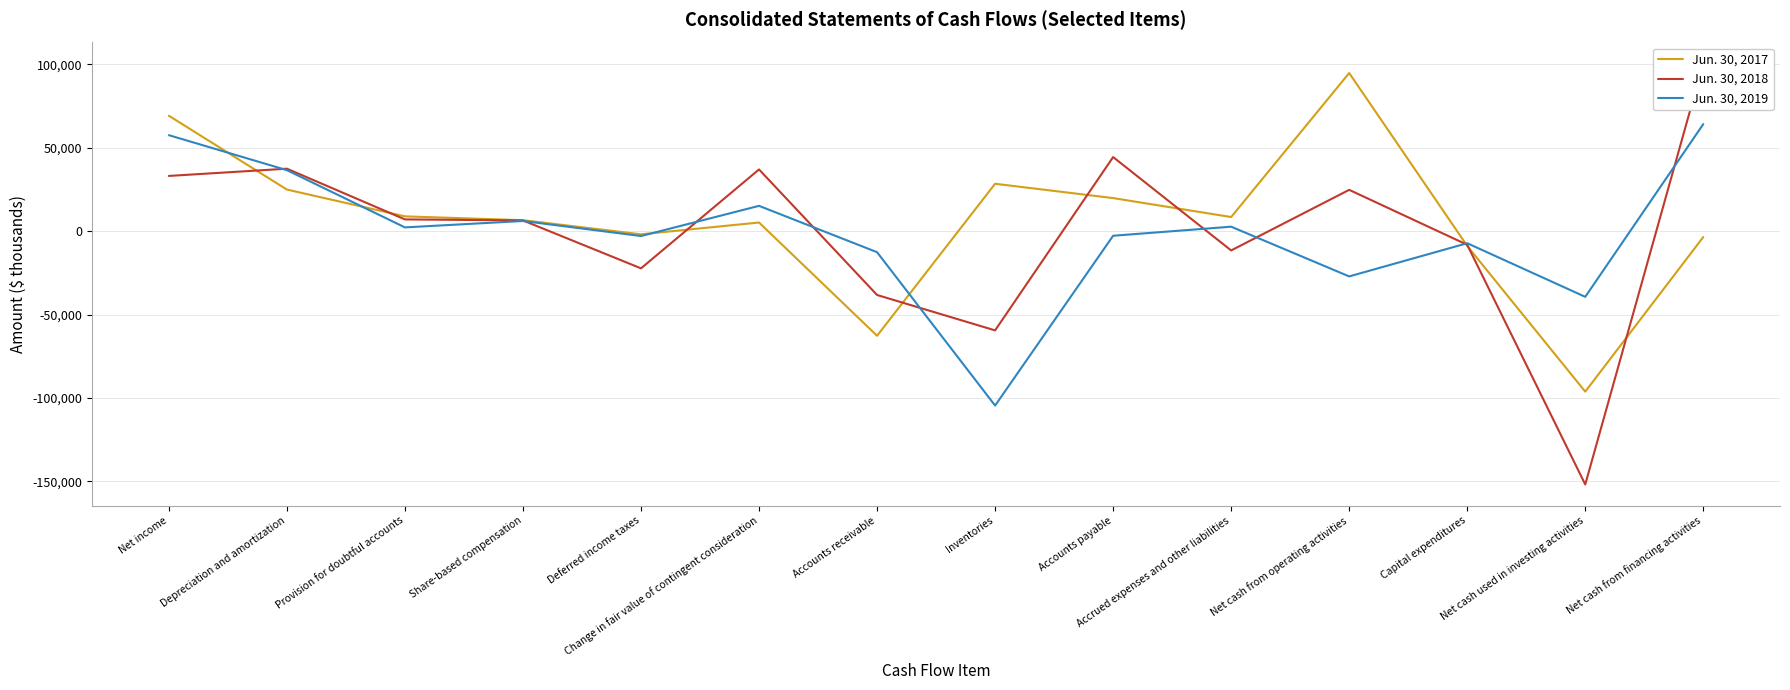

True or false: Jun. 30, 2018 has a value of -5876 at Deferred income taxes.

False